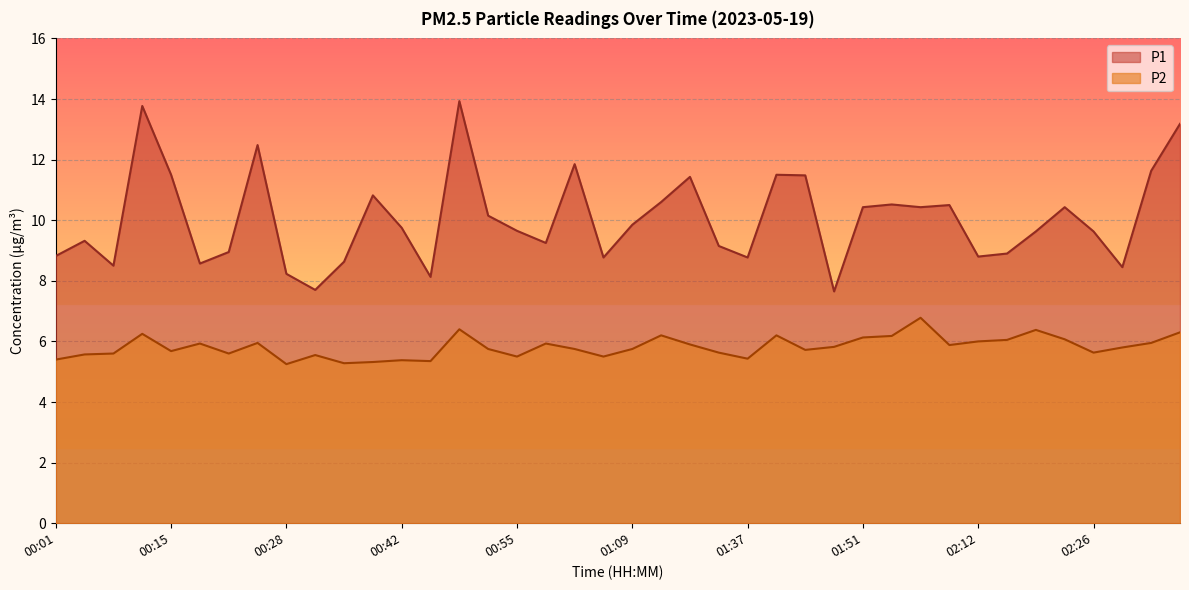

Is it true that P1 equals 2.3 at 00:31?

False